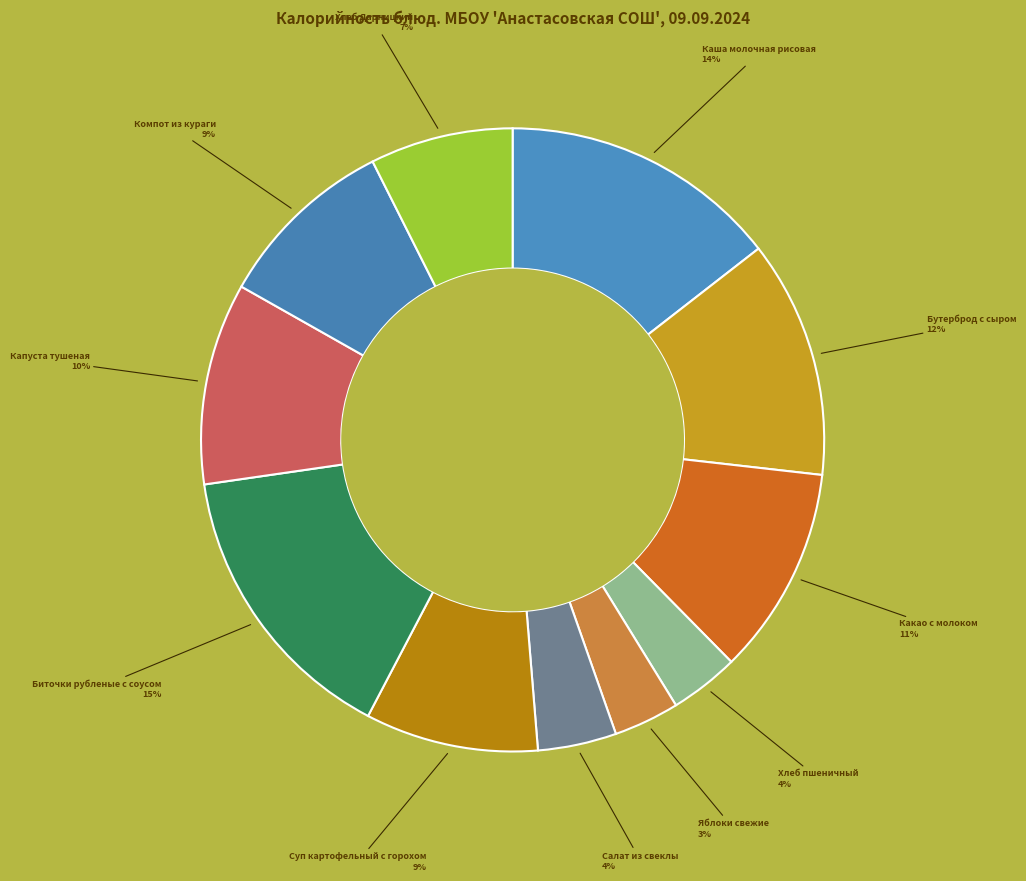

Which category has the biggest portion of the pie?

Биточки рубленые с соусом